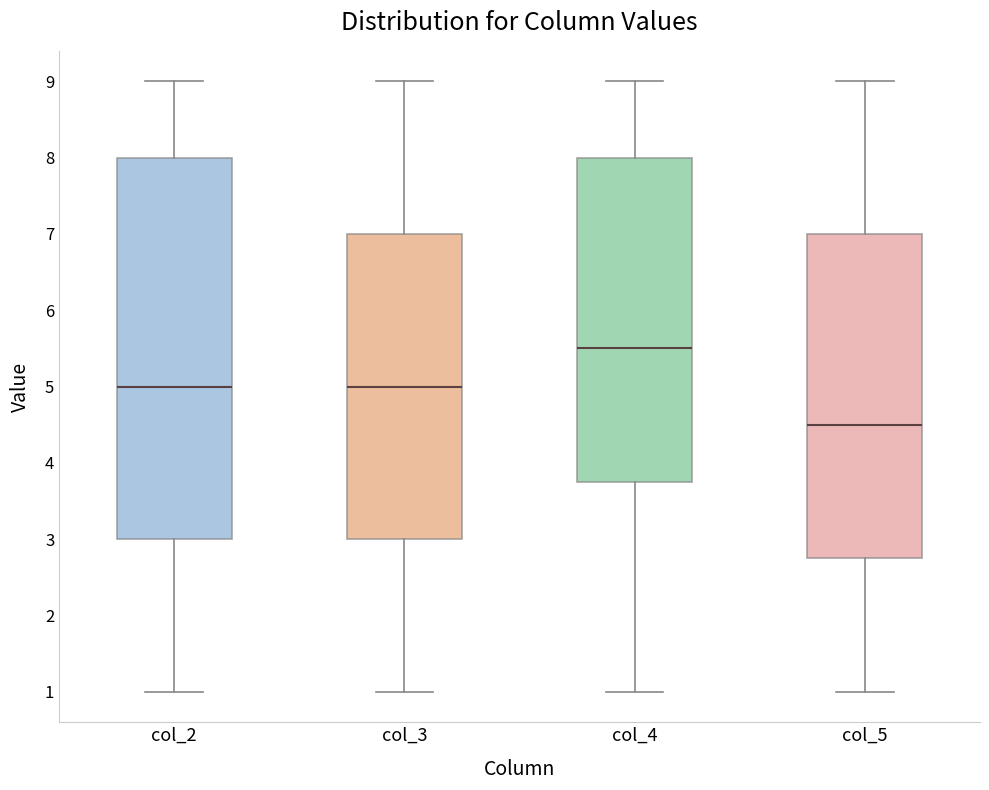

Which box is the tallest, from its lower edge to its upper edge?

col_2